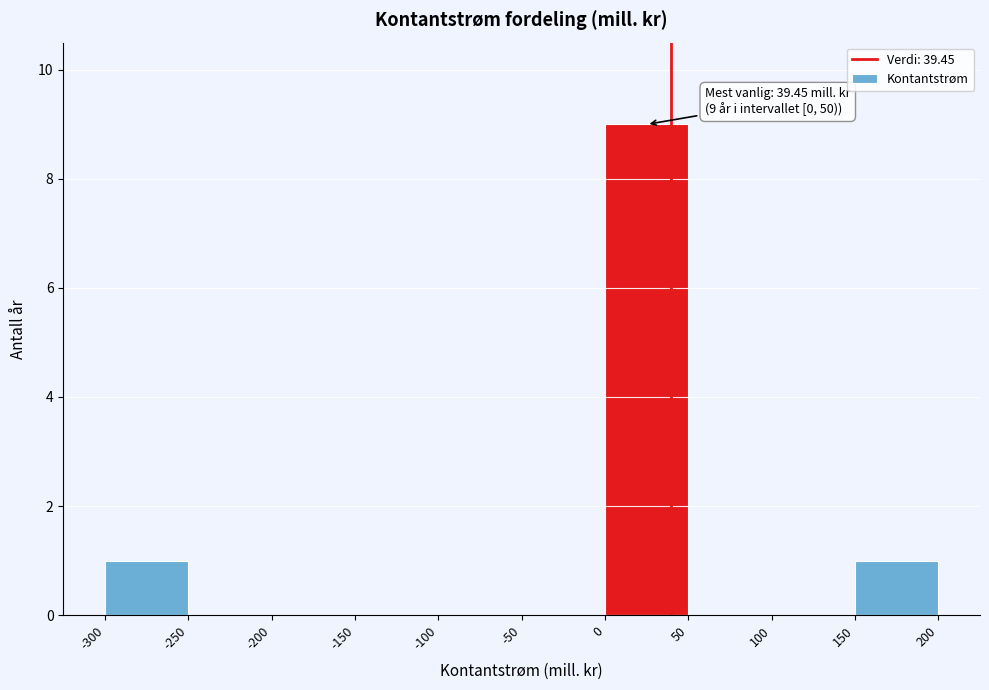

Over which range of the x-axis is the bar tallest?

0 to 50